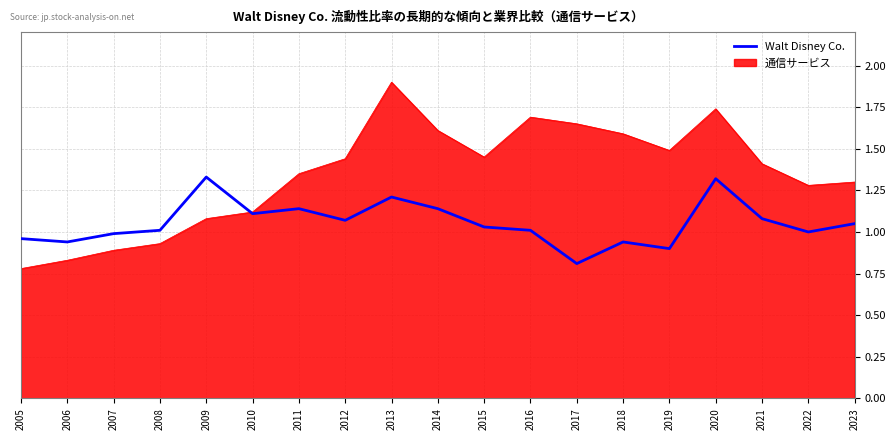

The value of Walt Disney Co. at 2011 is 1.1. True or false?

True